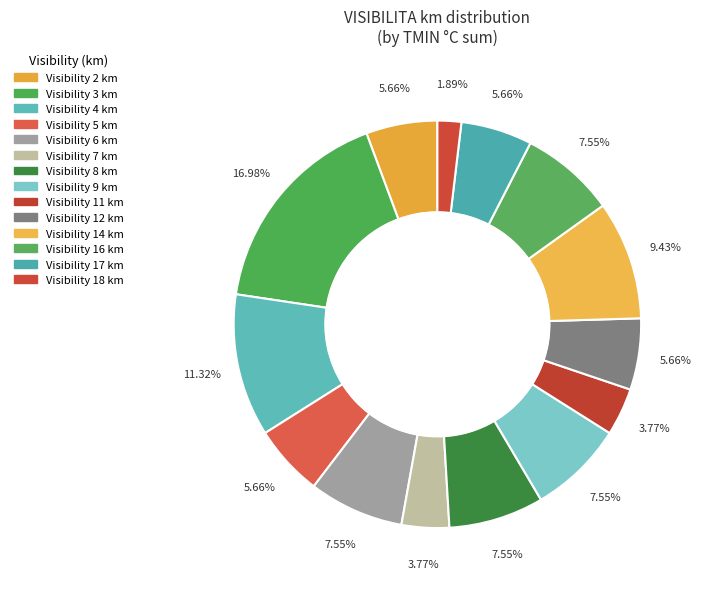

How many slices are in this pie chart?

14